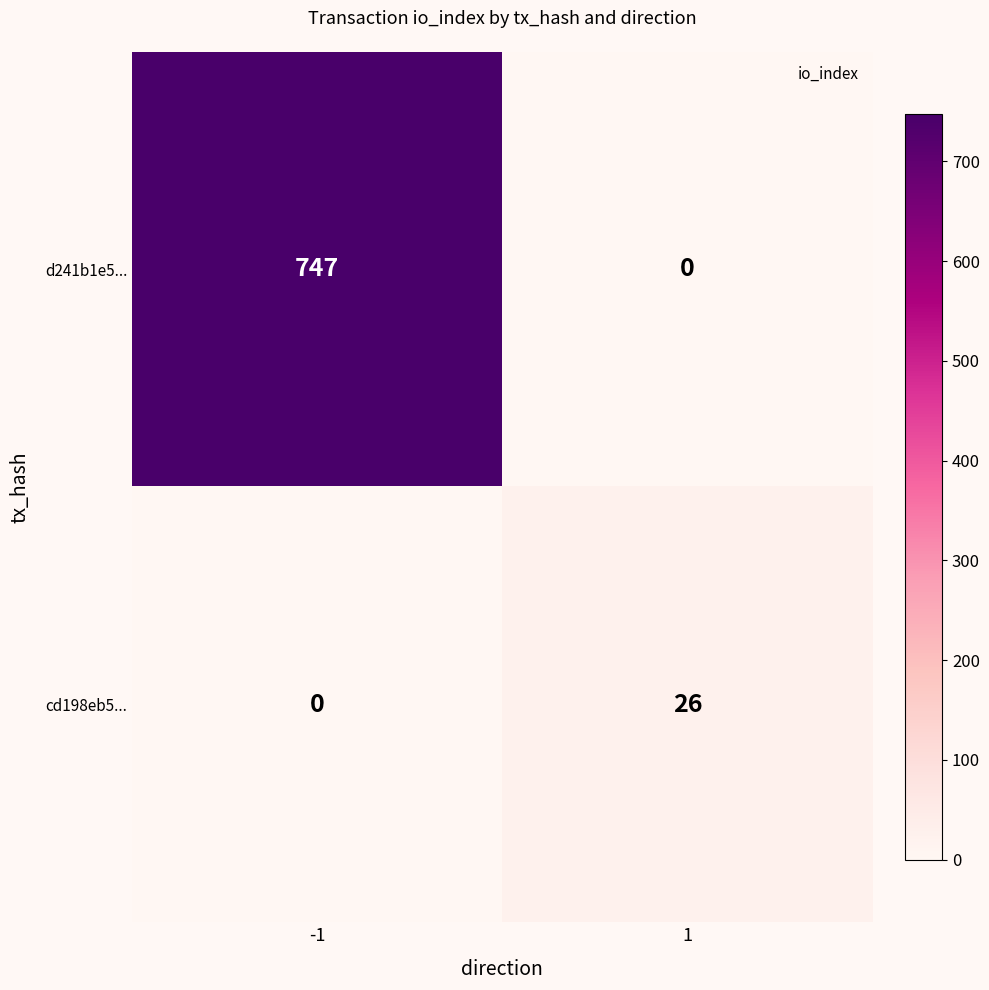

Which series has the widest spread of values?

d241b1e5...